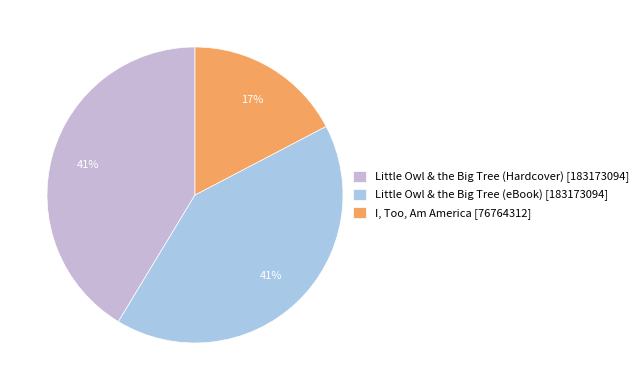

How many segments does this pie chart have?

3